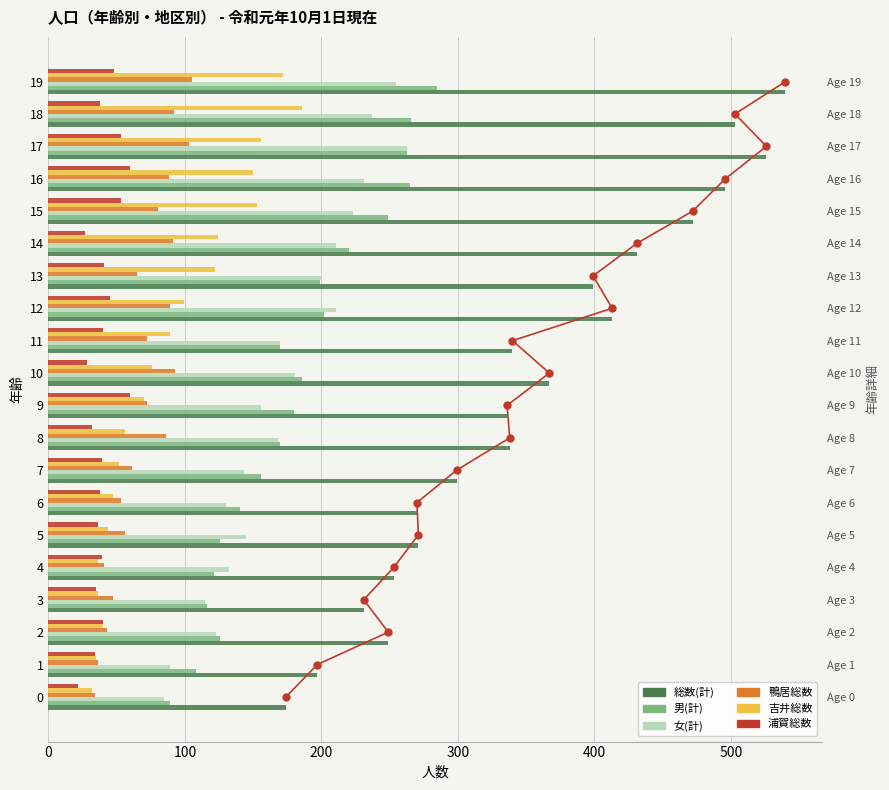

At how many categories does at least one series exceed 525?

2